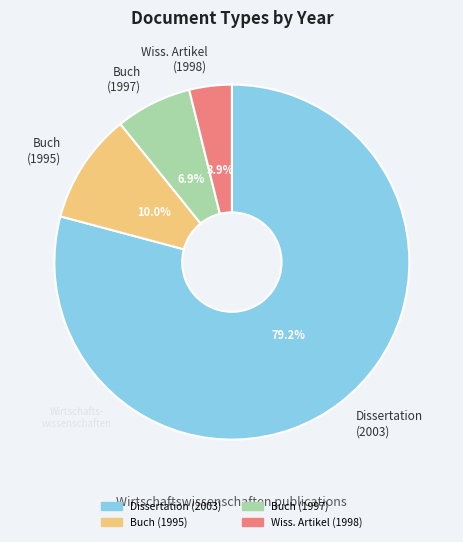

What is the majority slice?

Dissertation (2003)